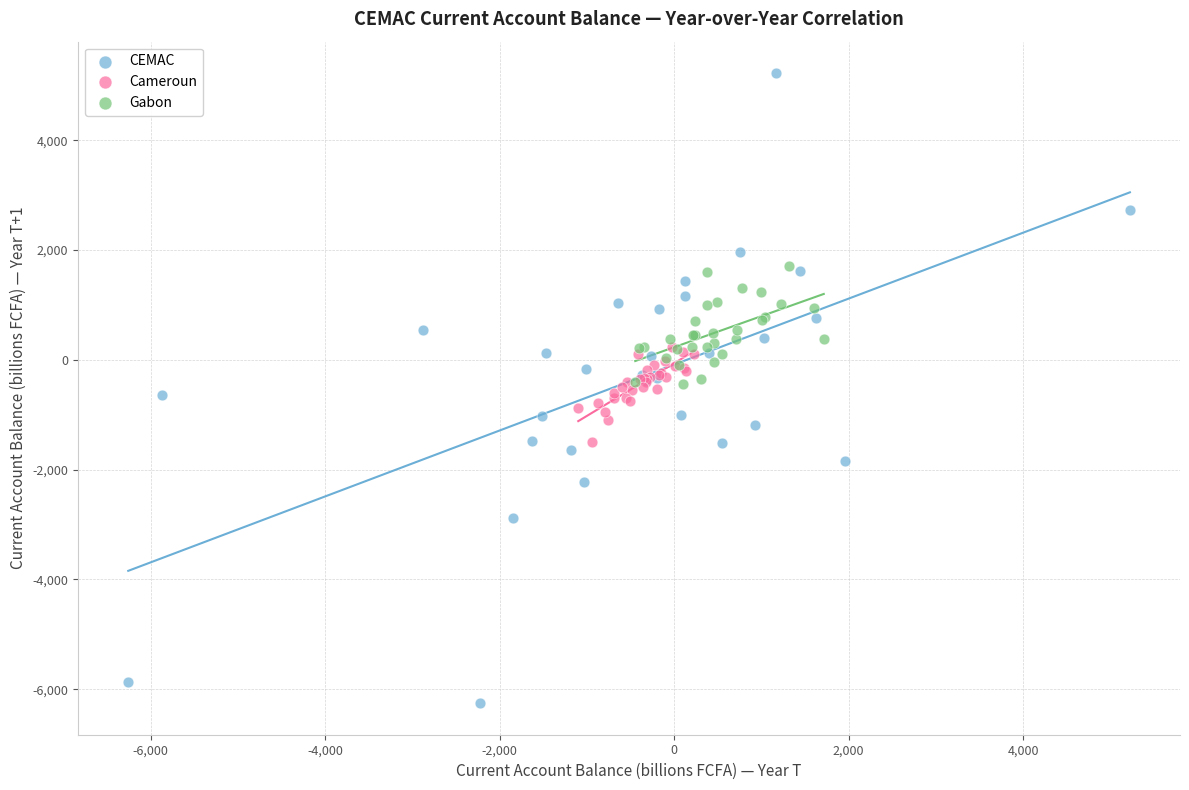

Which series has the largest Y range (max minus min)?

CEMAC